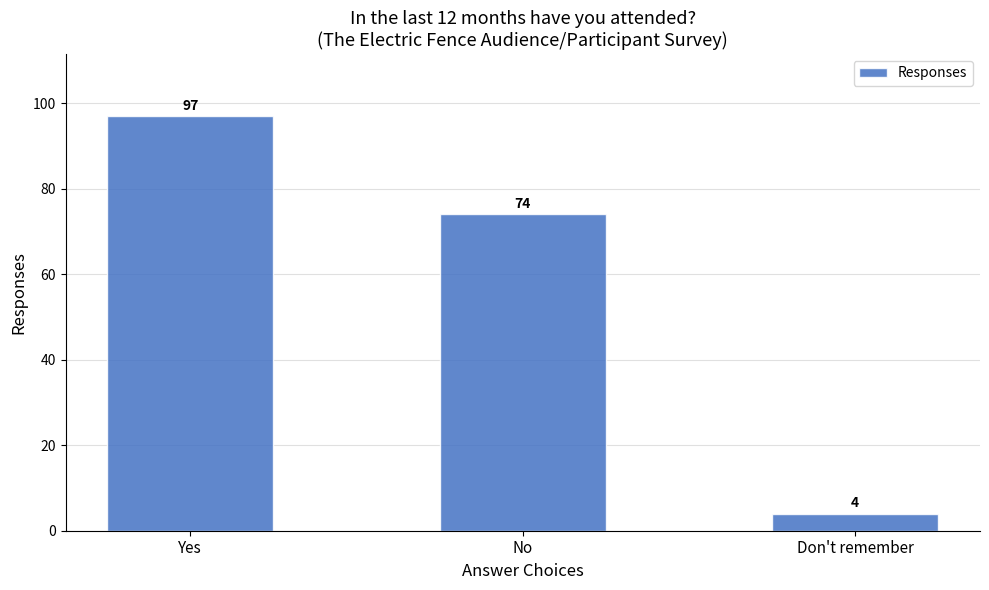

Which label corresponds to the largest value in the chart?

Yes